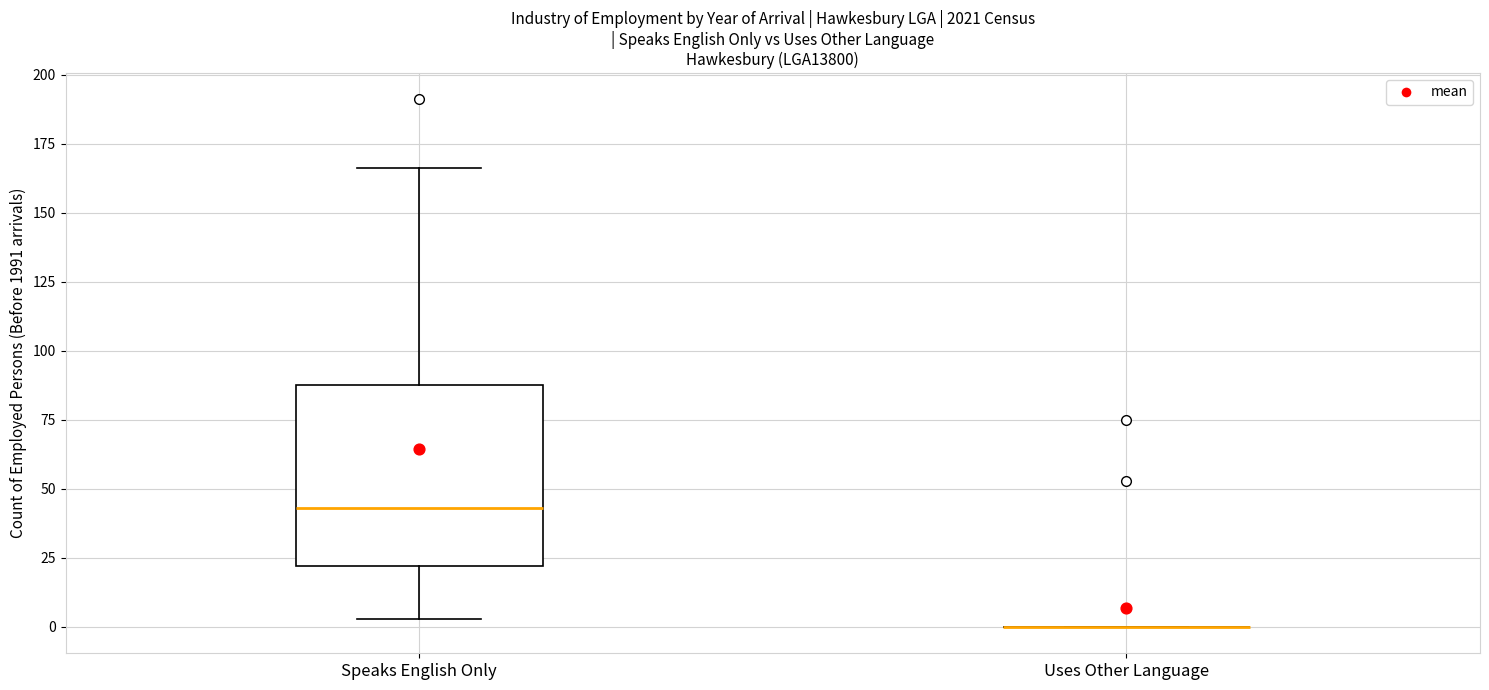

Reading left to right, read every box against the y-axis: the position of its median line, the range the box covers, and the ends of its whiskers. The values are not printed on the chart, so give them approximately, as read against the axis.

Speaks English Only: median 45, box 20 to 90, whiskers 5 to 165
Uses Other Language: box collapsed to a line at 0, whiskers 0 to 0